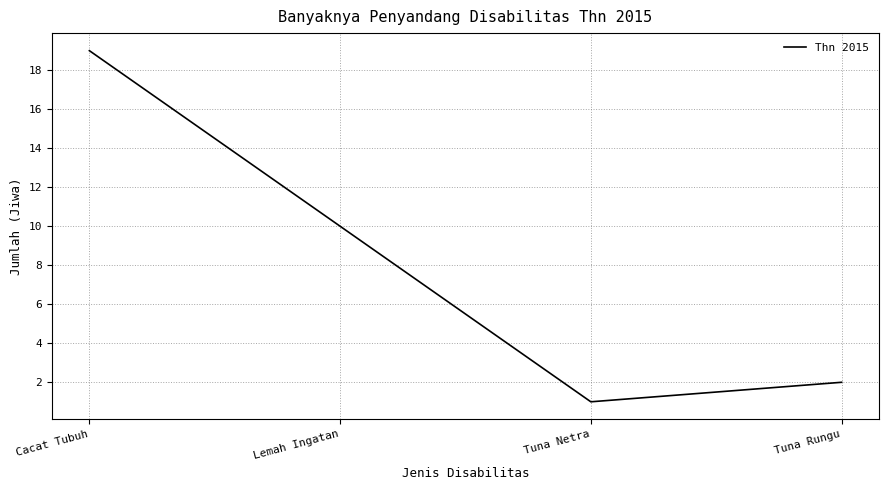

How many lines are shown in the chart?

1